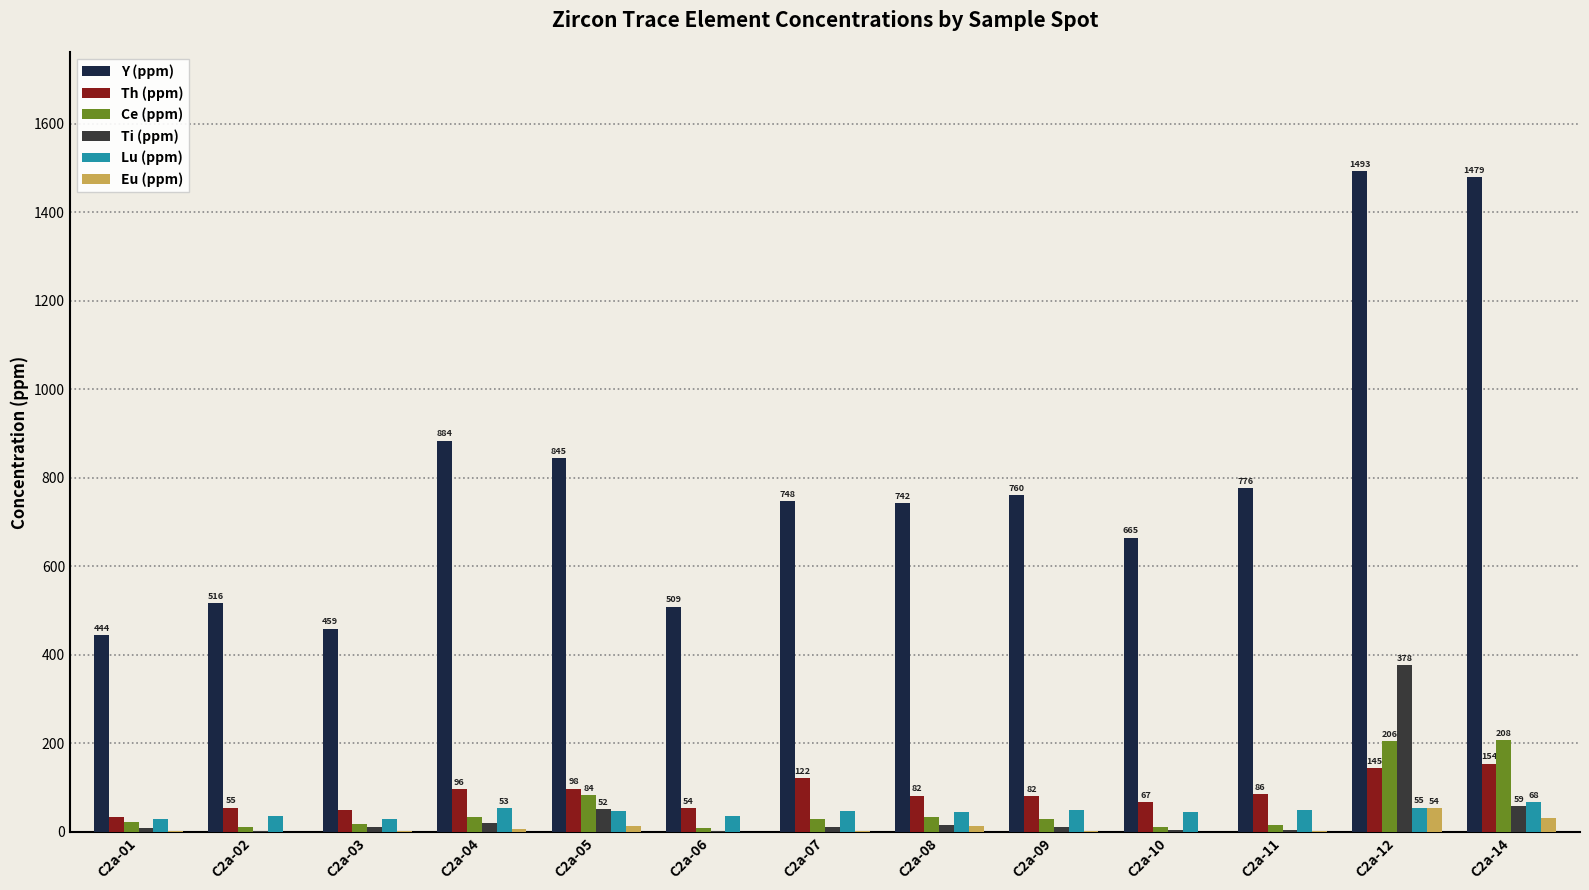

What is the spread (max minus min) of values at C2a-06?

508.5